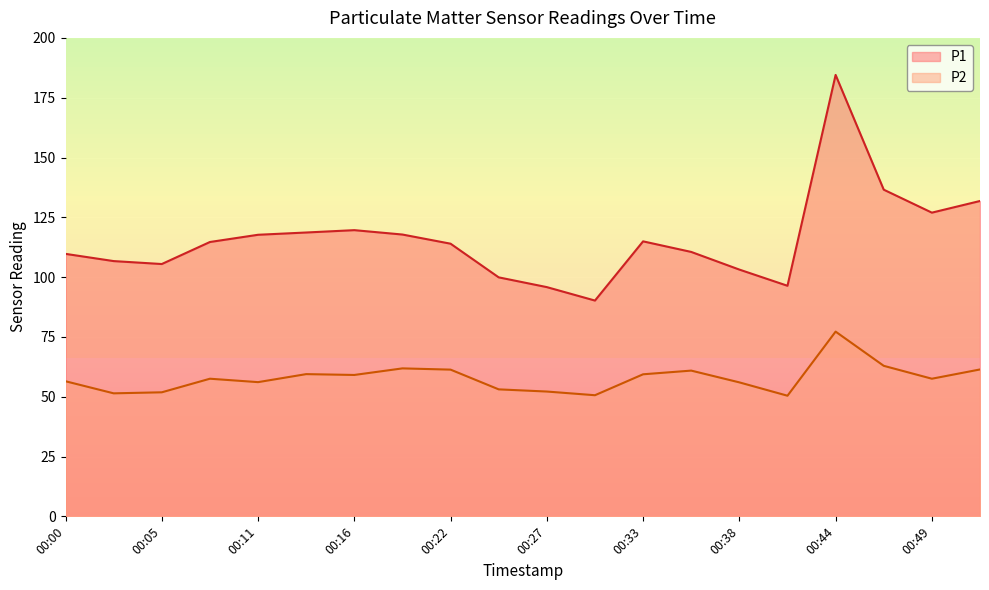

List the series in order of their peak value, lowest first.

P2, P1